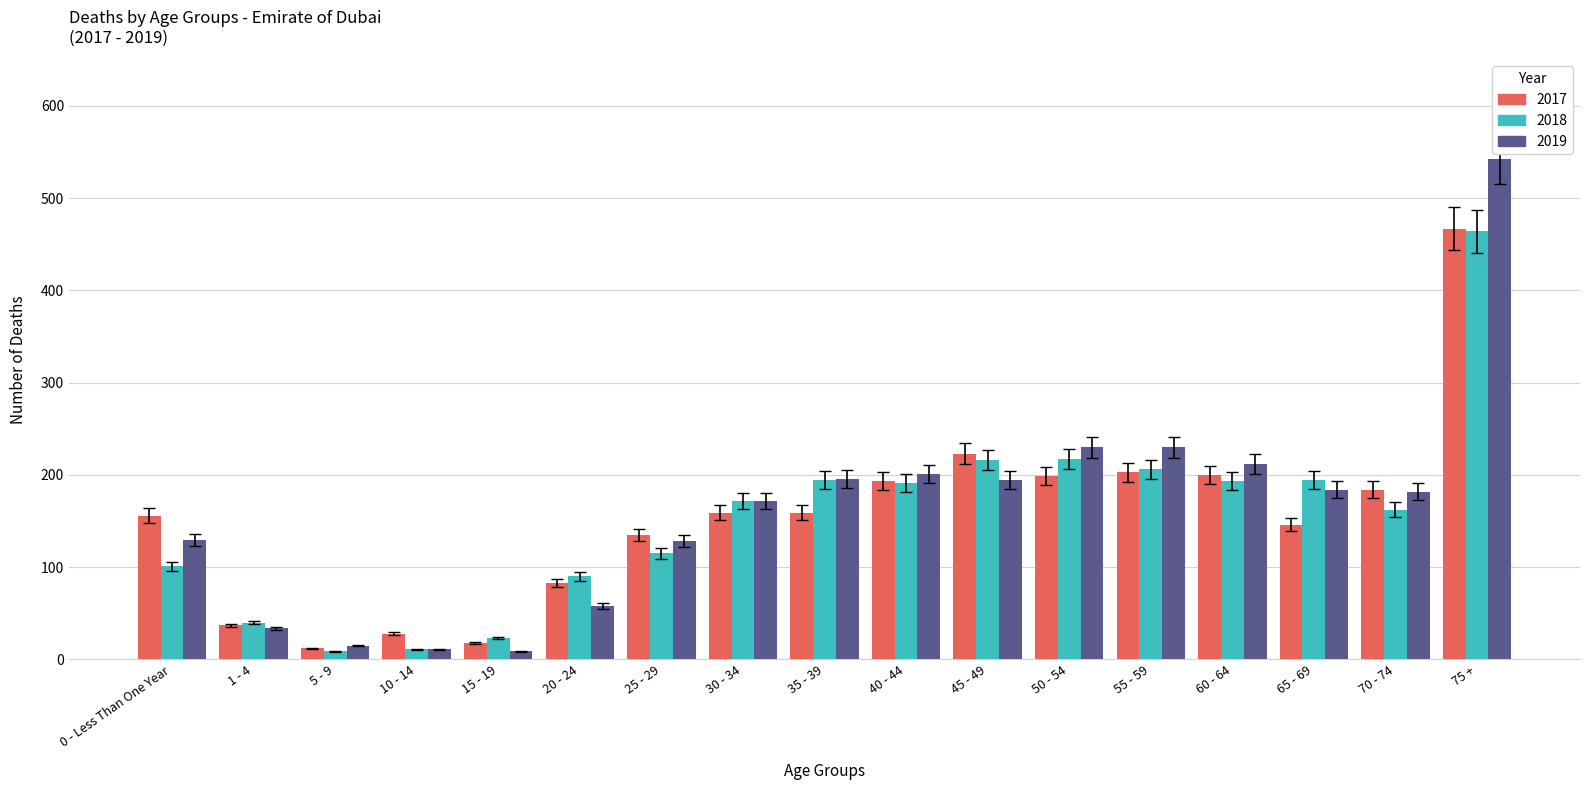

How many distinct data groups are displayed?

3